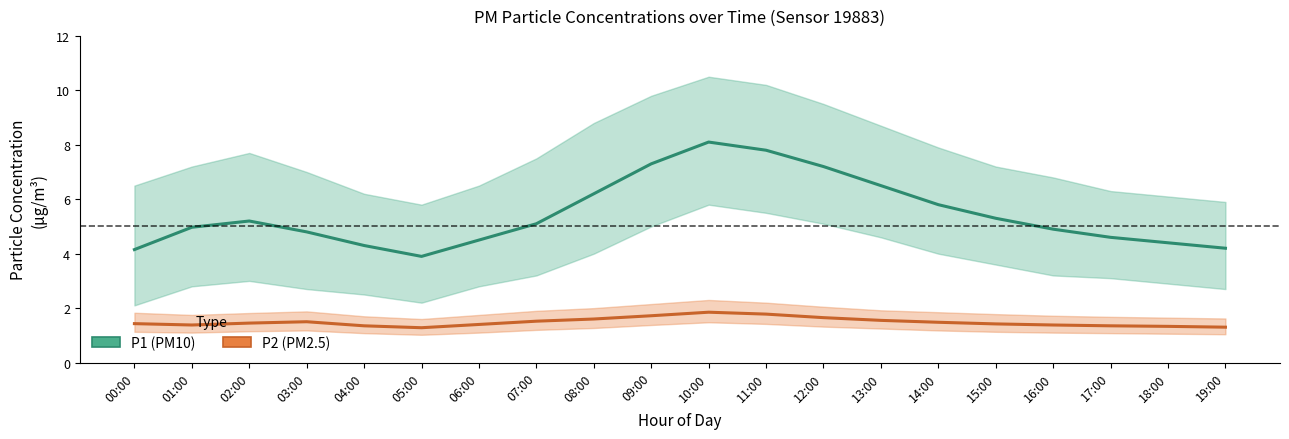

How many lines are shown in the chart?

2